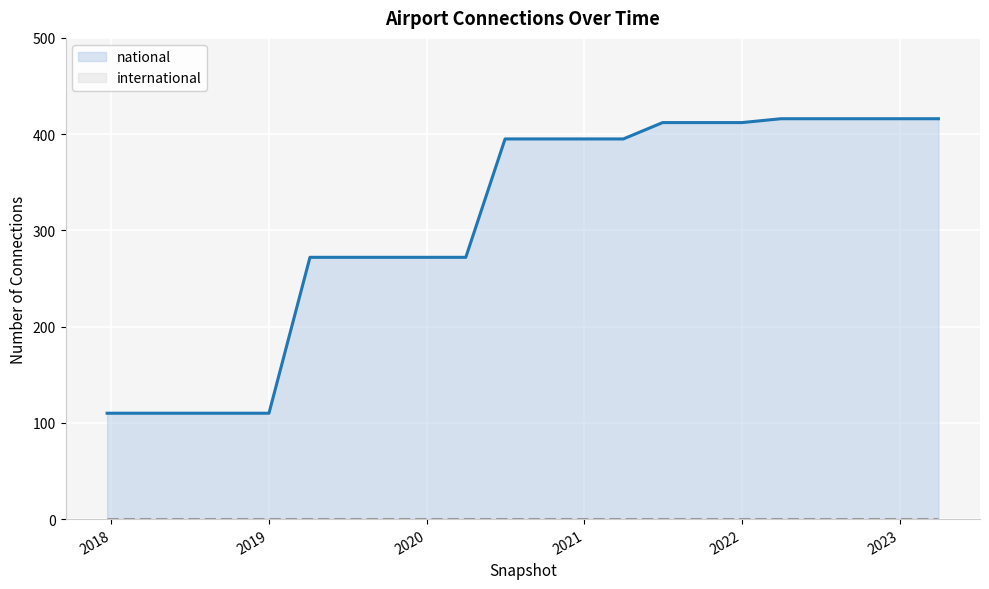

Which series has the widest spread of values?

national